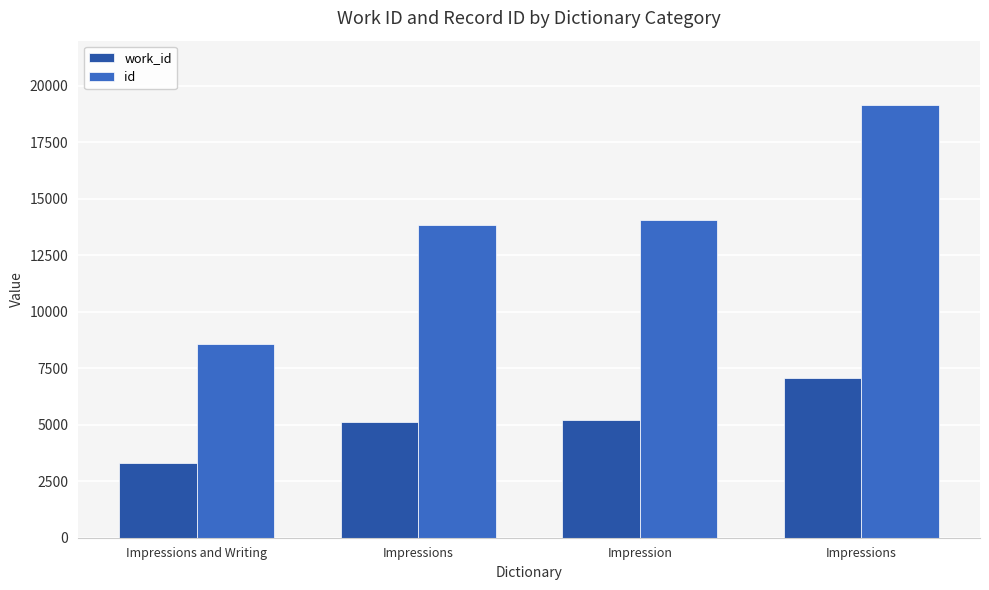

What is the difference between the second highest and second lowest values in the work_id series?

95